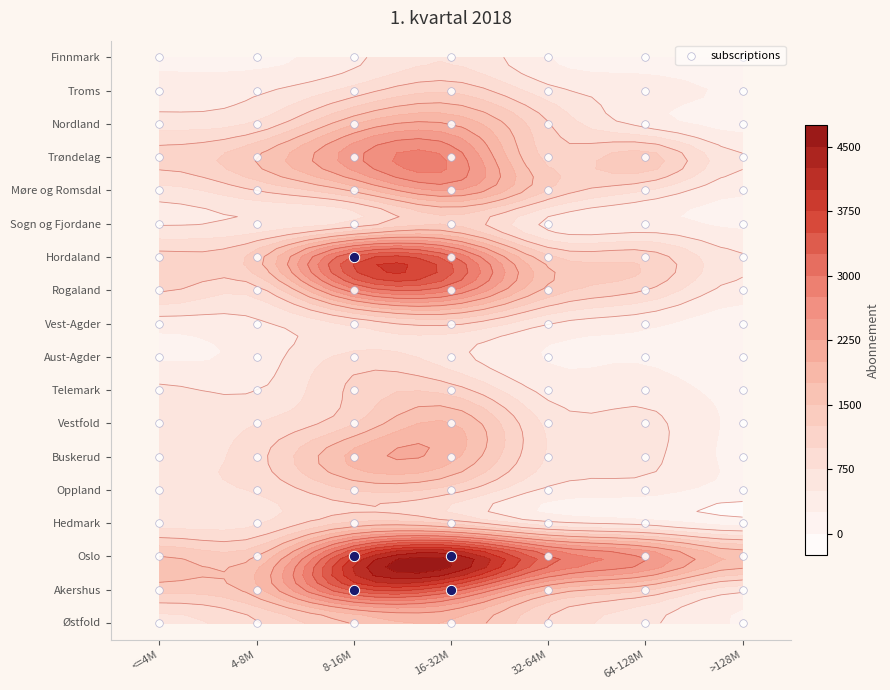

Reading left to right, extract all data points from this chart.

Østfold: 654	978	1525	1718	985	566	234
Akershus: 1352	1664	3369	3169	1734	1280	577
Oslo: 1515	1494	3714	4431	3062	2495	1680
Hedmark: 651	719	1302	1163	562	389	132
Oppland: 718	780	1265	1121	445	355	142
Buskerud: 650	913	1832	1841	718	570	188
Vestfold: 549	748	1230	1769	678	576	204
Telemark: 548	492	1067	1138	410	389	159
Aust-Agder: 210	357	826	598	234	218	47
Vest-Agder: 365	463	807	1048	512	315	87
Rogaland: 1035	891	2662	2775	1417	1006	394
Hordaland: 1105	1382	3303	3074	1307	1152	528
Sogn og Fjordane: 477	548	816	1215	426	337	199
Møre og Romsdal: 656	1007	1554	2274	1234	761	296
Trøndelag: 1091	1497	2422	2698	1164	1372	523
Nordland: 646	801	1728	1993	1017	411	162
Troms: 347	456	854	1204	590	393	208
Finnmark: 219	187	440	725	259	116	20